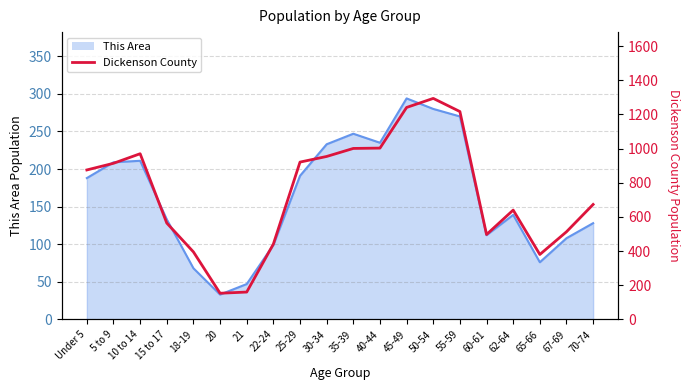

How many values exceed 875?

9